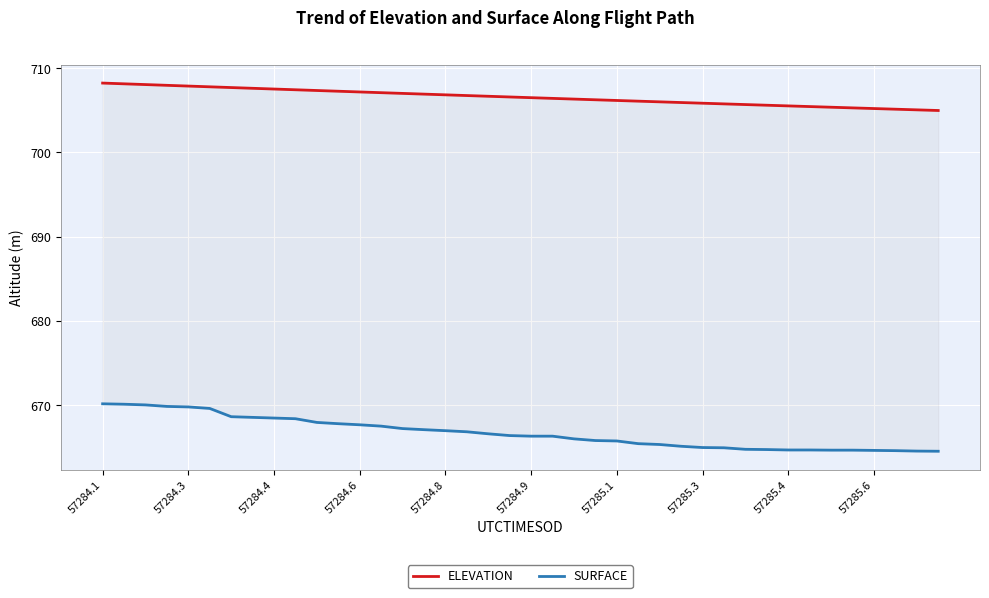

The SURFACE series shows 441.2 at 37. True or false?

False